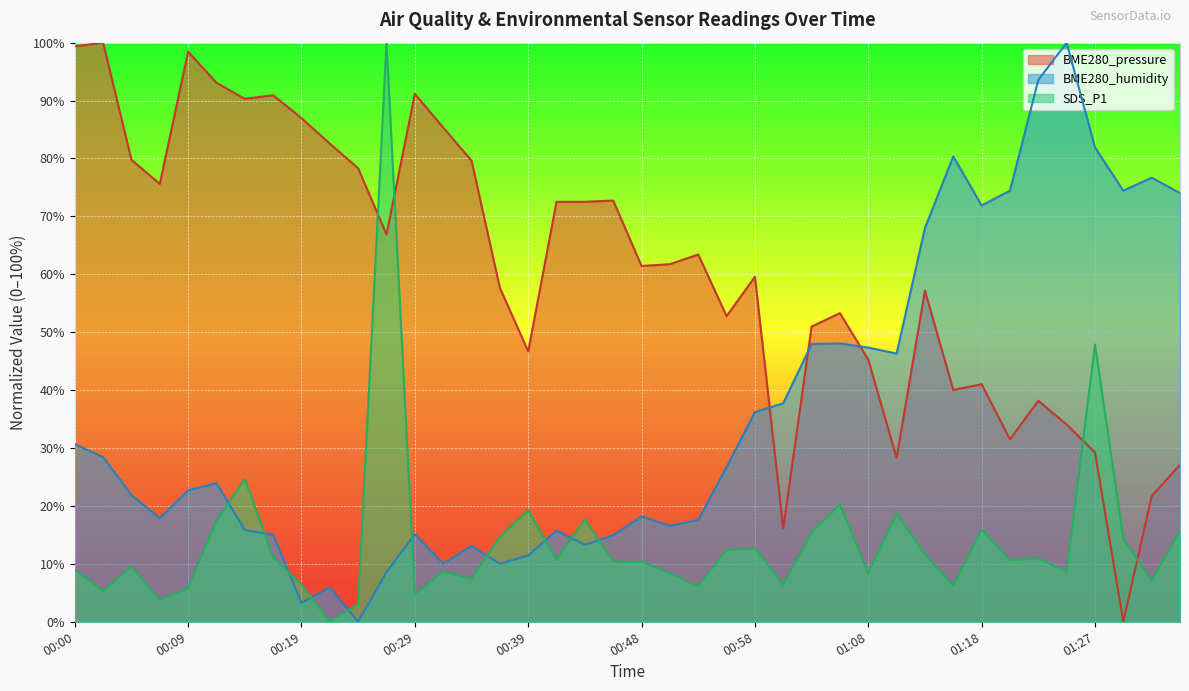

What is the label of the 21st point from the left?

00:48